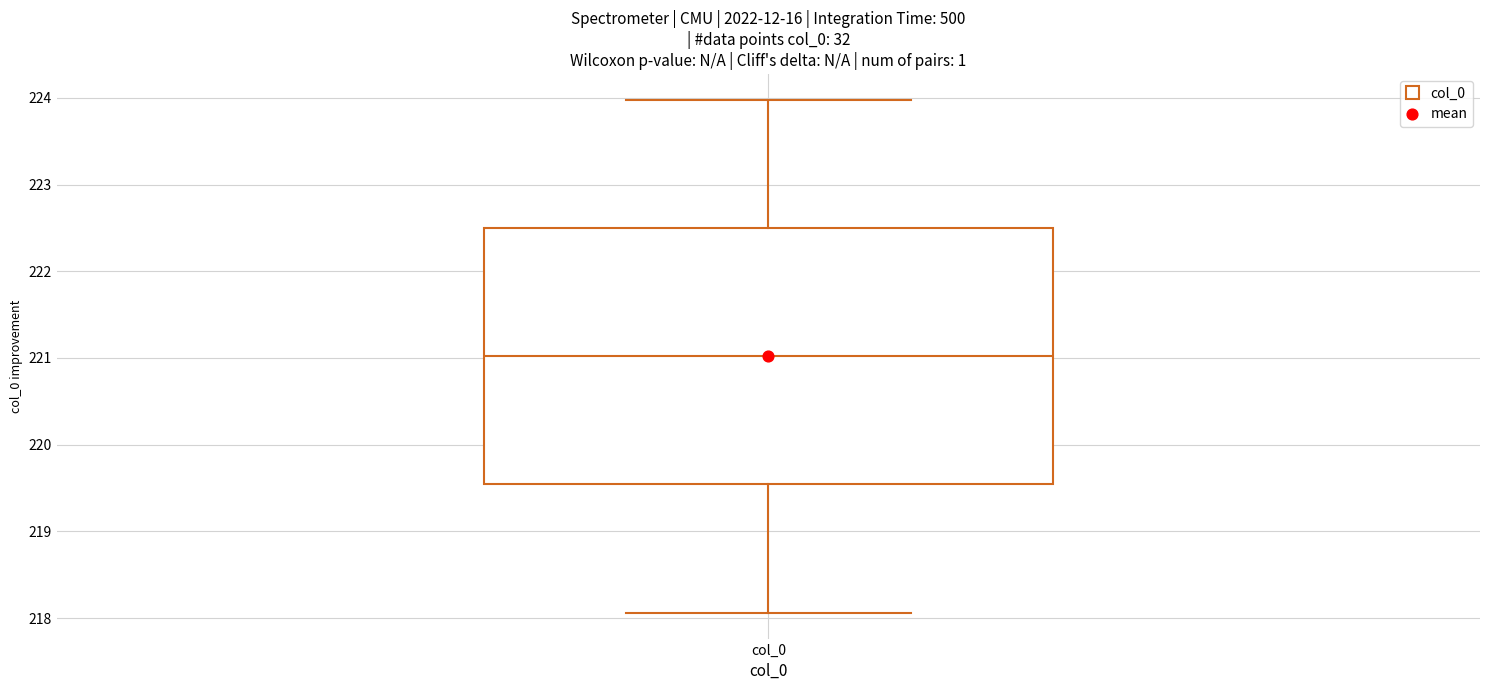

Where does the lower whisker of the box for col_0 end on the y-axis? The values are not printed on the chart, so give them approximately, as read against the axis.

218.1